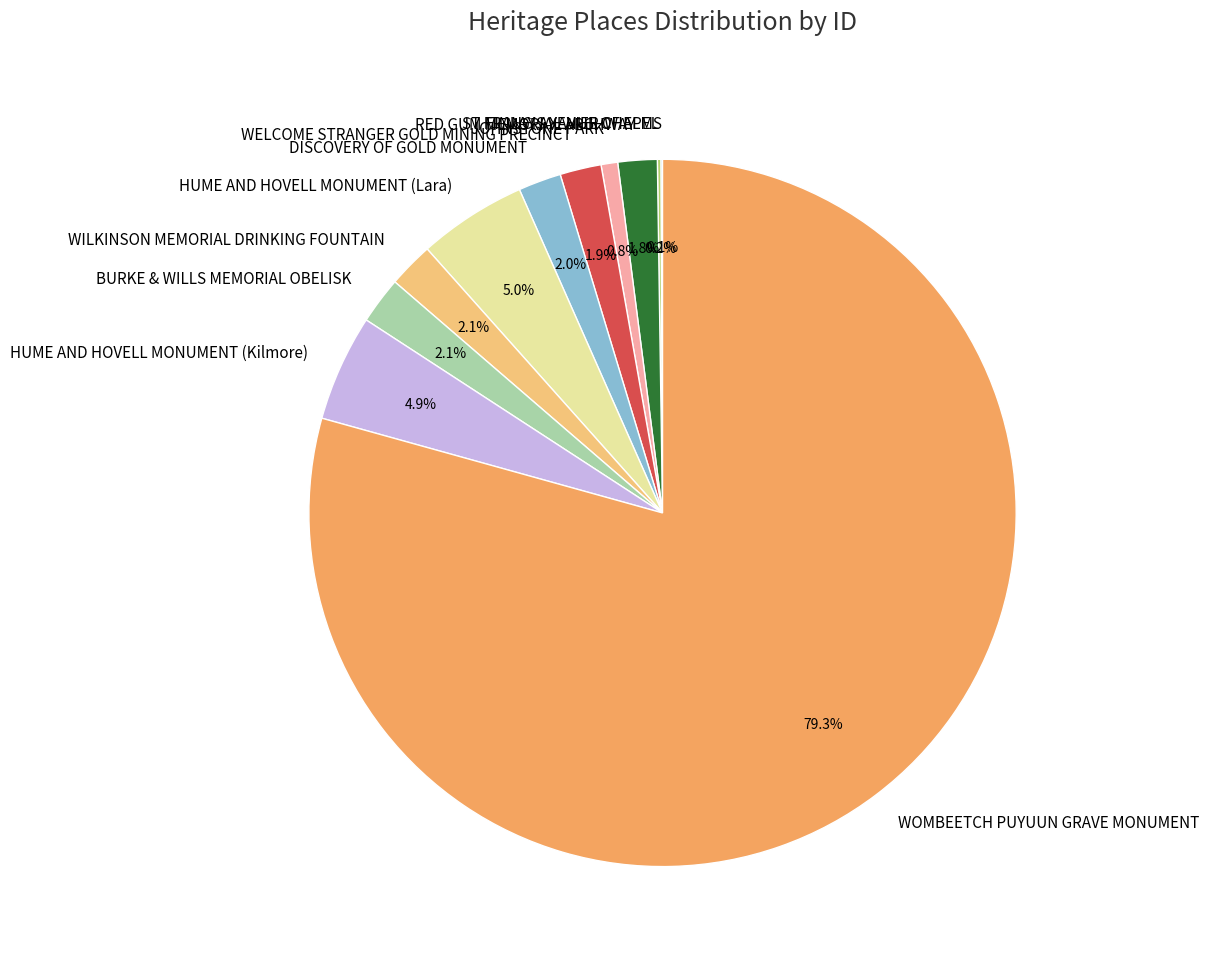

How much of the chart is everything except WELCOME STRANGER GOLD MINING PRECINCT?

98.1%